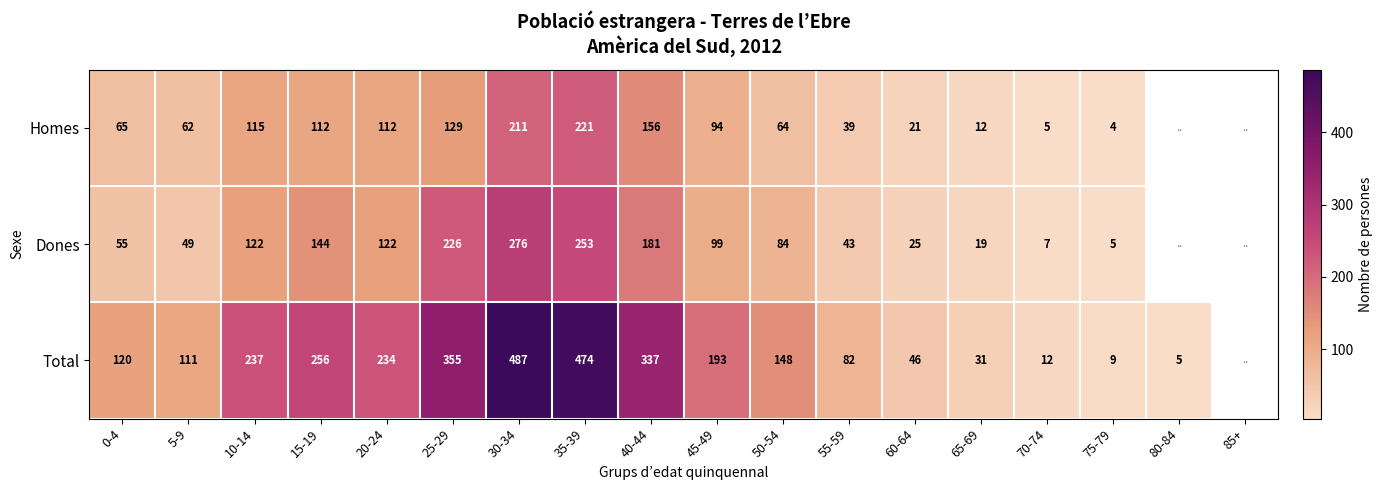

The value of Dones at 35-39 is 419. True or false?

False